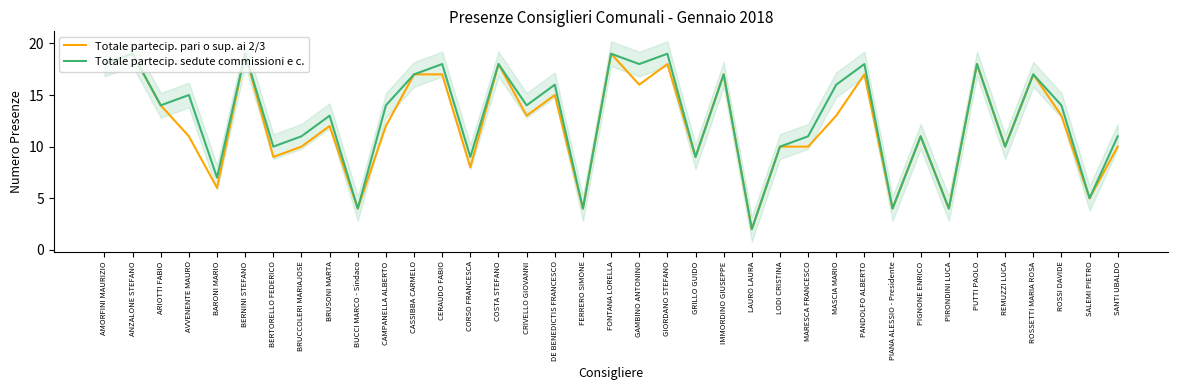

What is the difference between the maximum and minimum values in the Totale partecip. pari o sup. ai 2/3 series?

17